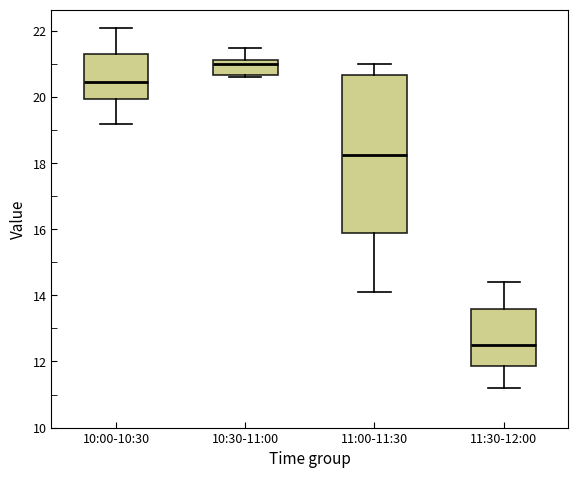

Which box is the tallest, from its lower edge to its upper edge?

11:00-11:30